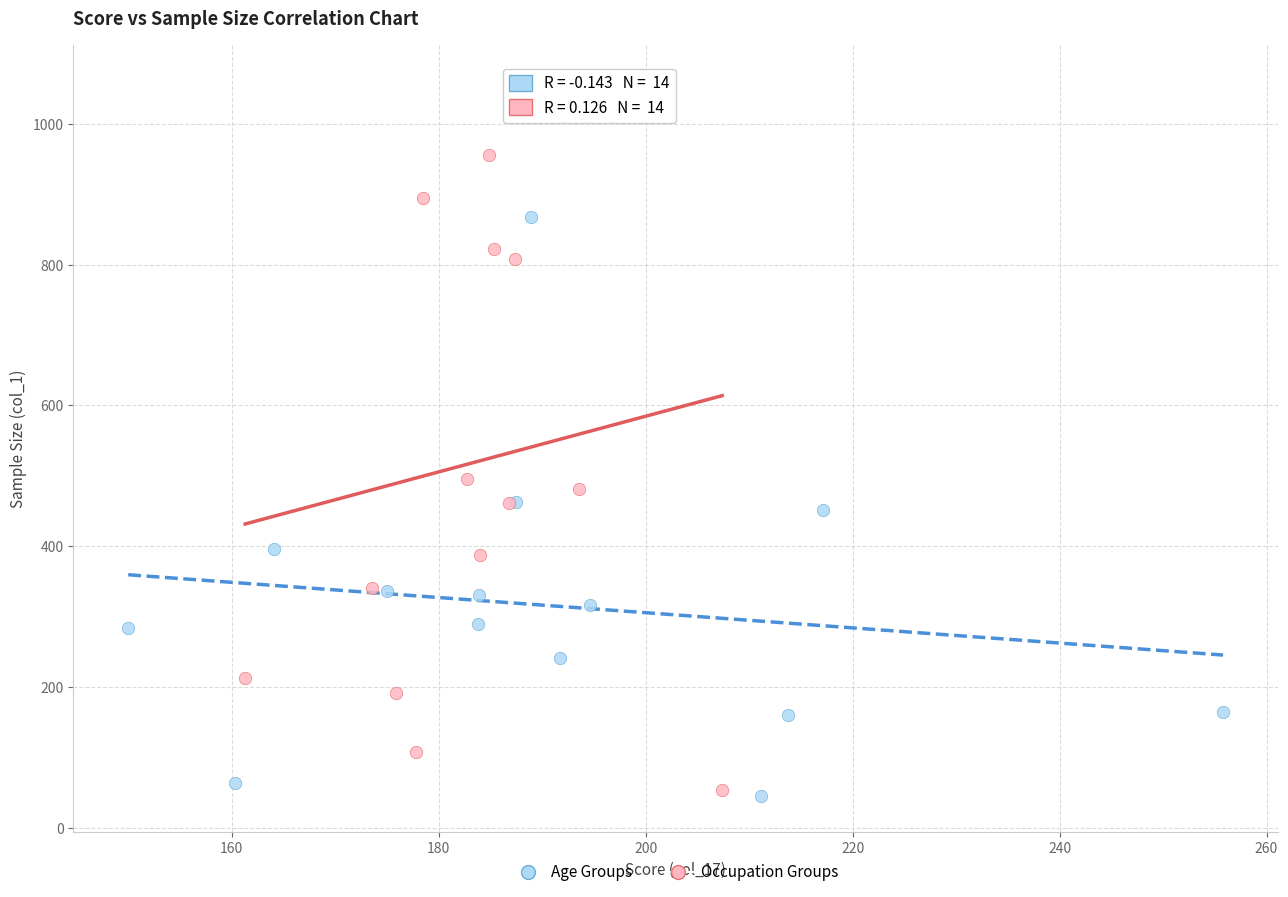

Which series has the widest spread of Y values?

Occupation Groups